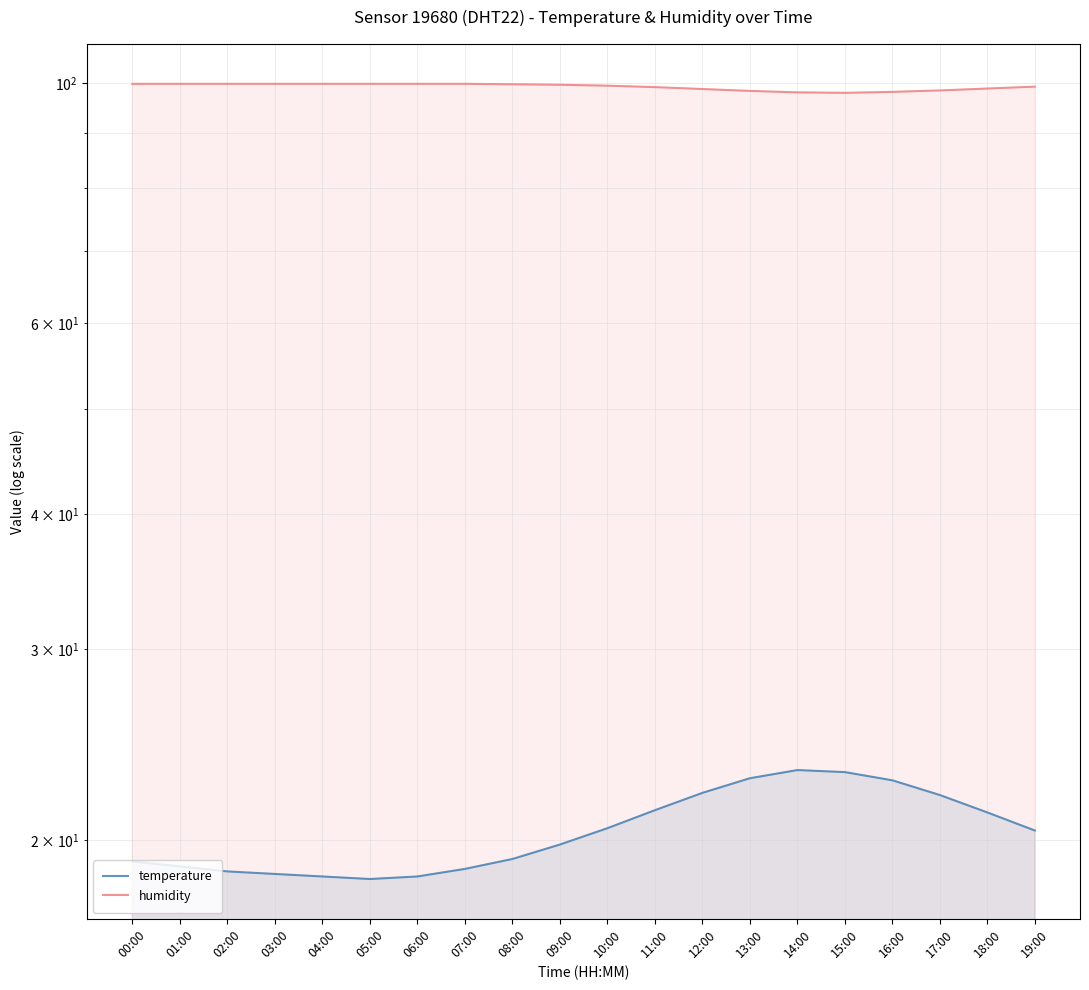

List the series in order of their peak value, highest first.

humidity, temperature